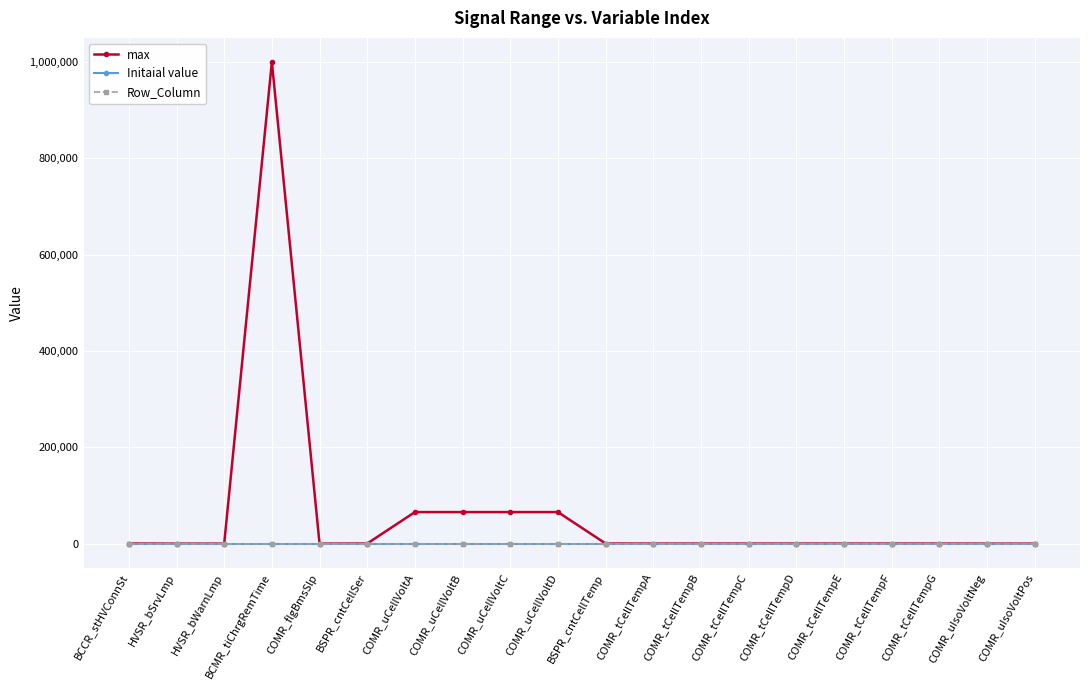

True or false: max has a value of 65535 at COMR_uCellVoltA.

True